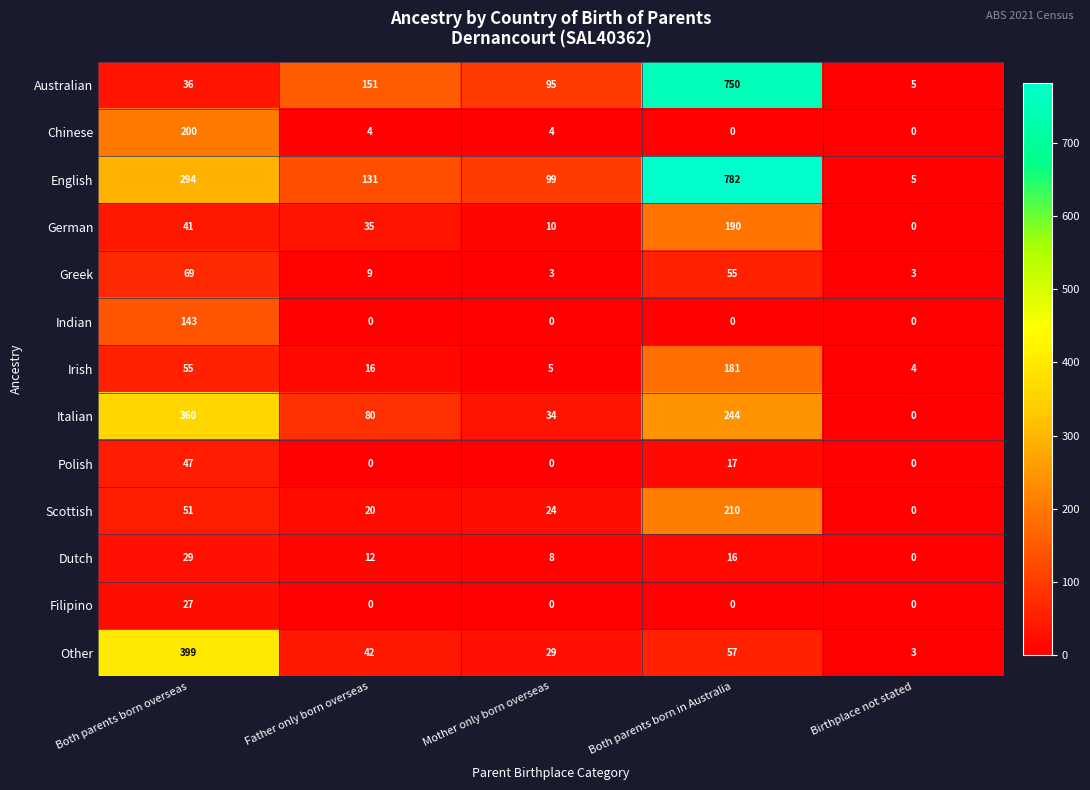

What is the difference between the maximum and minimum values in the Dutch series?

29